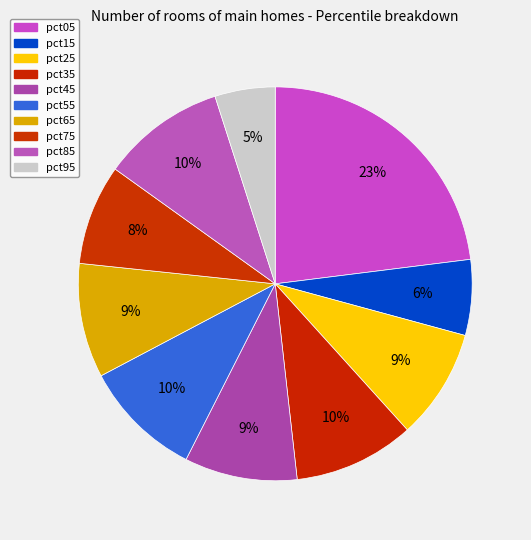

How many slices are in this pie chart?

10